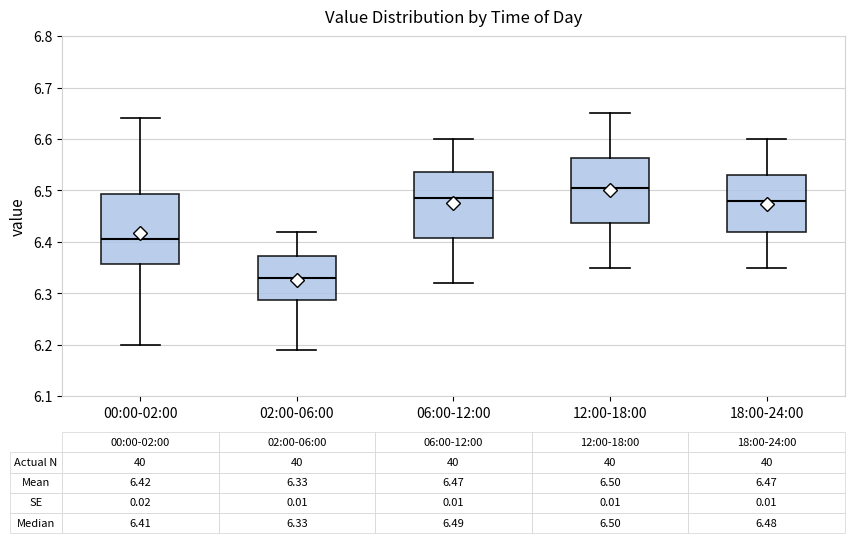

Which box's median line is the highest?

12:00-18:00